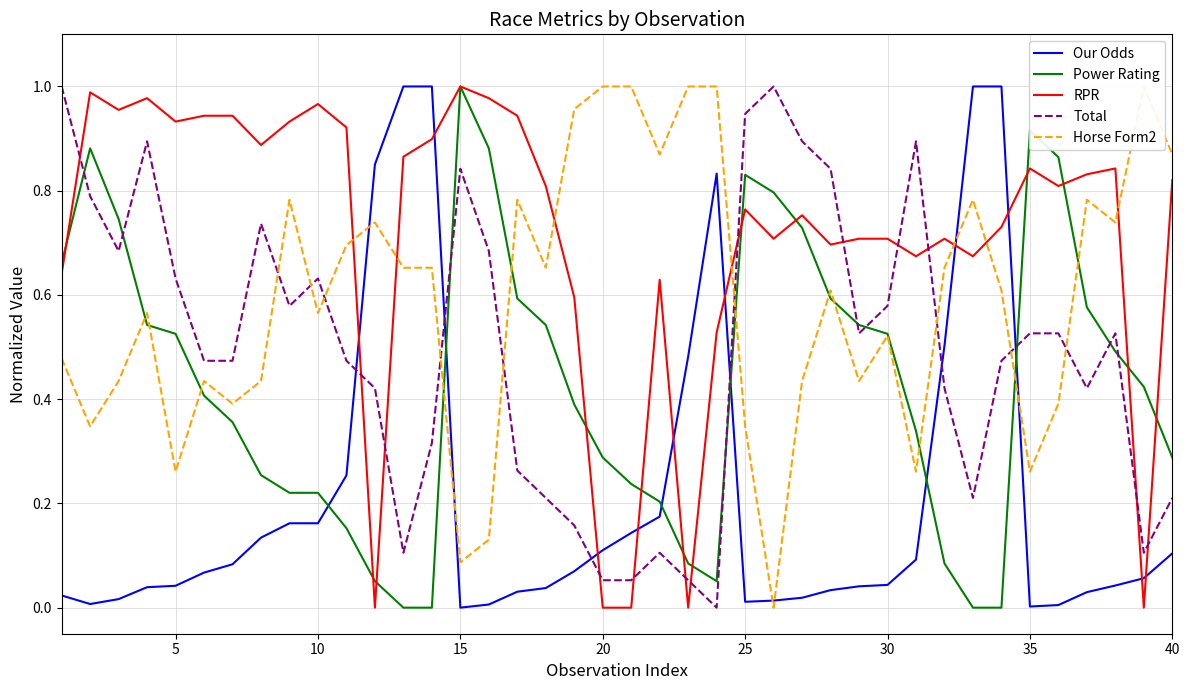

What is the highest value of the Total series?

1.0